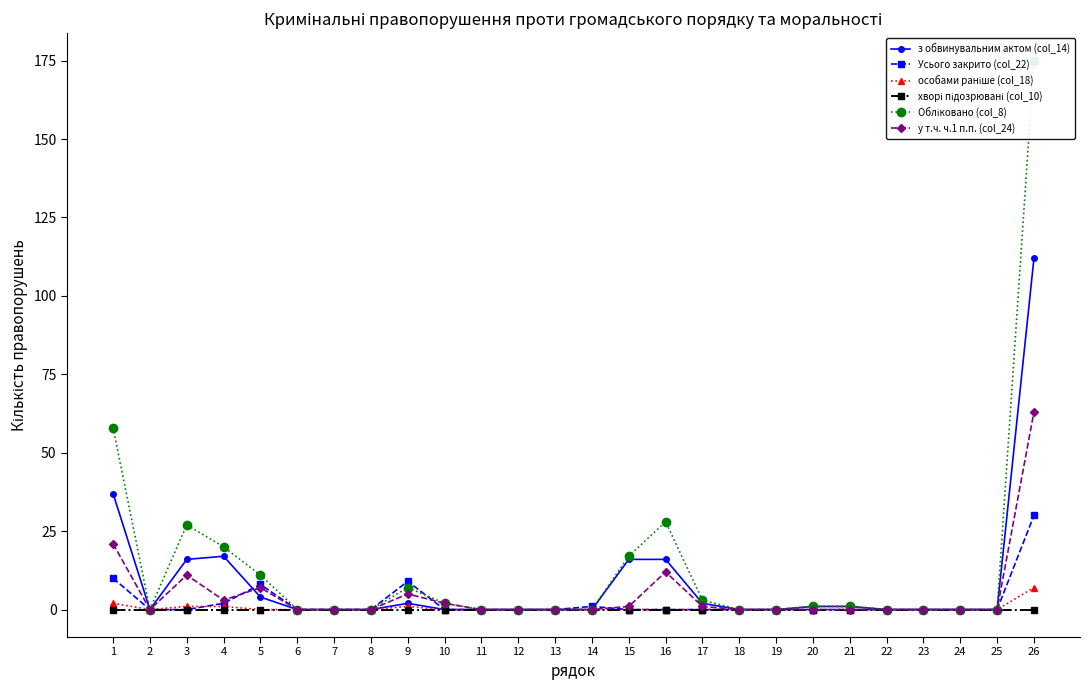

At which label does Обліковано (col_8) reach its minimum?

2